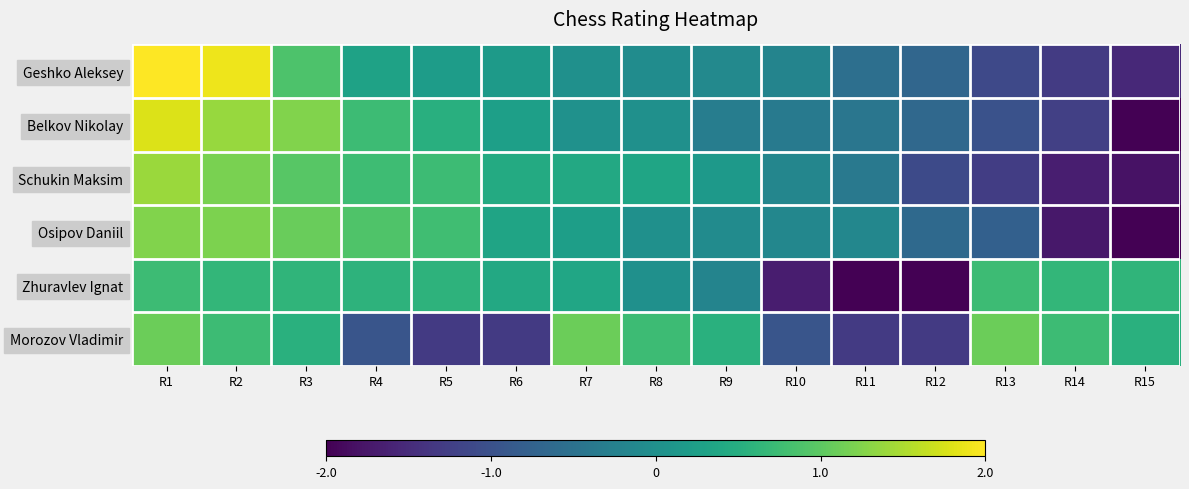

Rank the series by their maximum value, from lowest to highest.

Zhuravlev Ignat, Morozov Vladimir, Osipov Daniil, Schukin Maksim, Belkov Nikolay, Geshko Aleksey